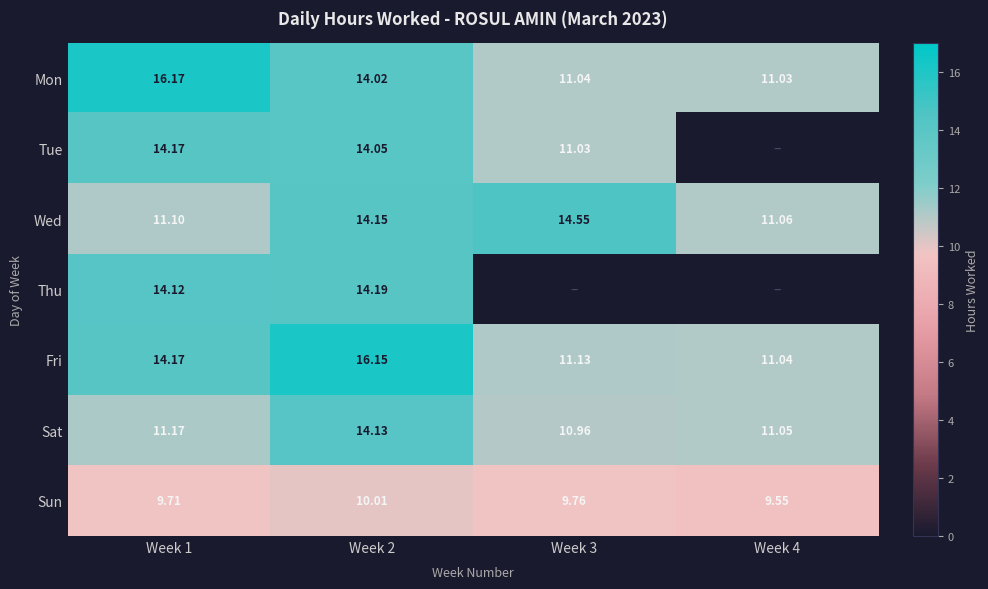

Rank the series at Week 2 from highest to lowest value.

Fri, Thu, Wed, Sat, Tue, Mon, Sun